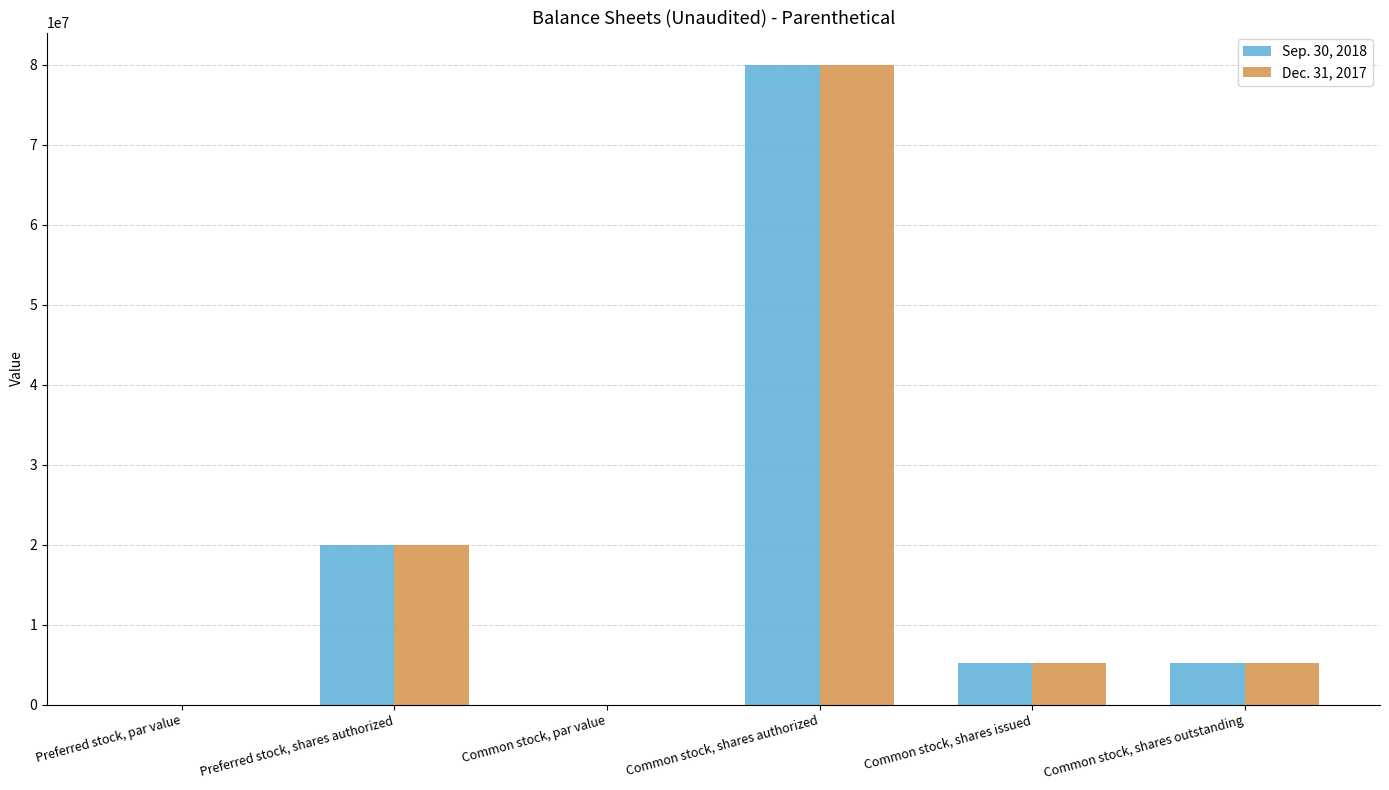

What is the sum of the Dec. 31, 2017 values at Preferred stock, shares authorized and Common stock, shares outstanding?

25199000.0